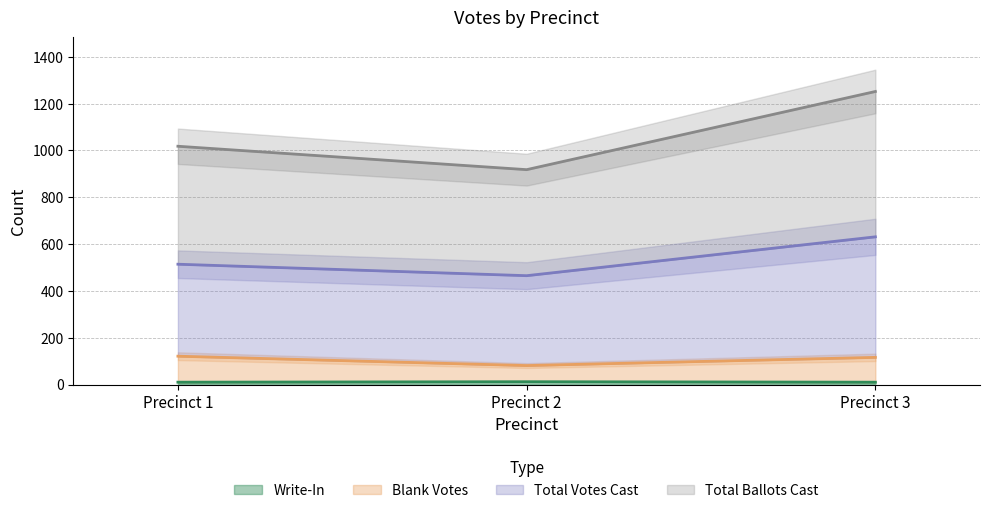

How many lines are shown in the chart?

3